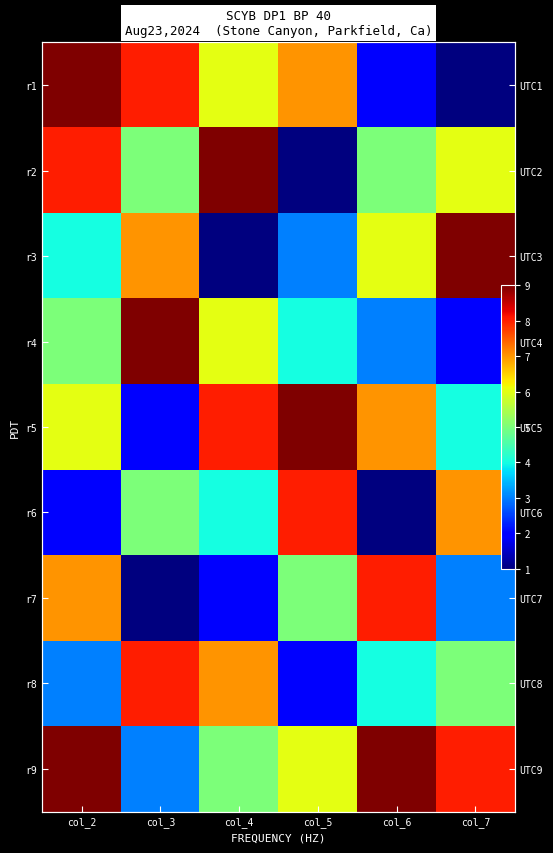

At which category is the sum across all series the highest?

col_2